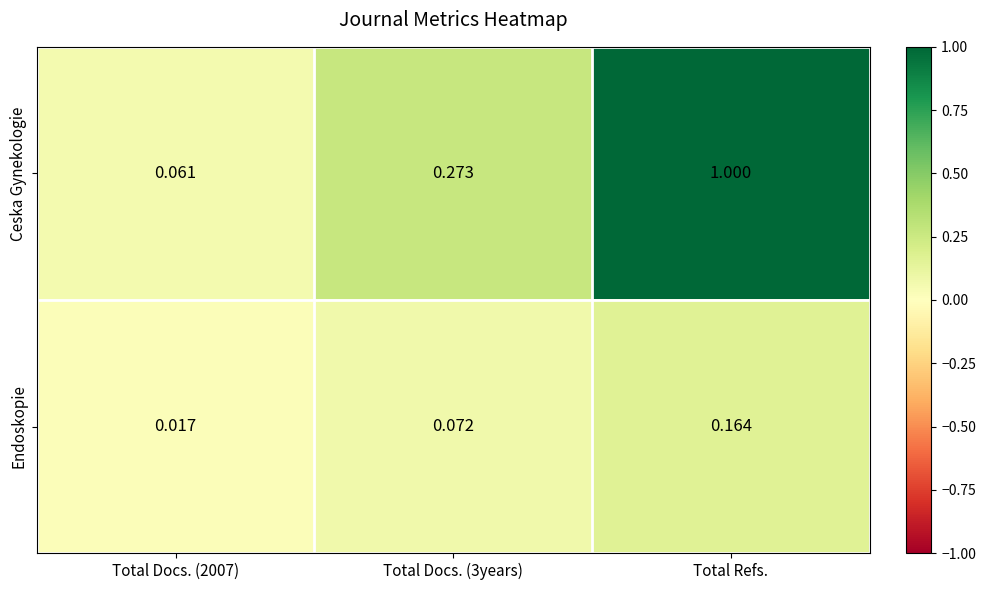

Which series has the largest total across all categories?

Ceska Gynekologie